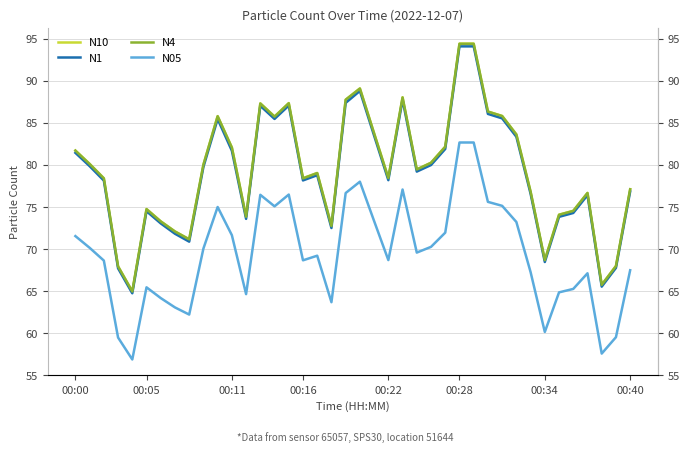

What is the approximate value of N1 at 13?

87.0